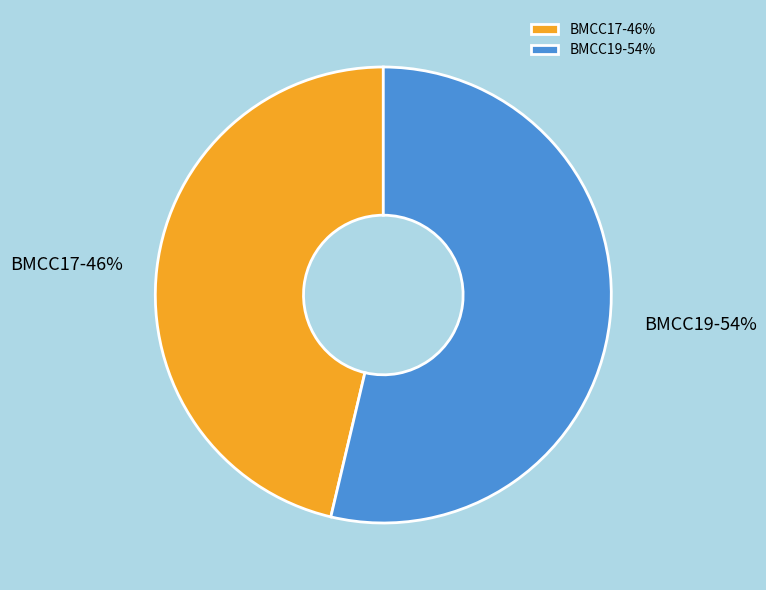

Is there any slice that represents more than half of the pie?

Yes